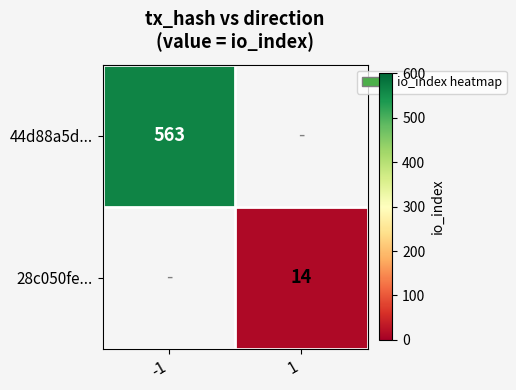

Is it true that 44d88a5d... equals 563 at -1?

True